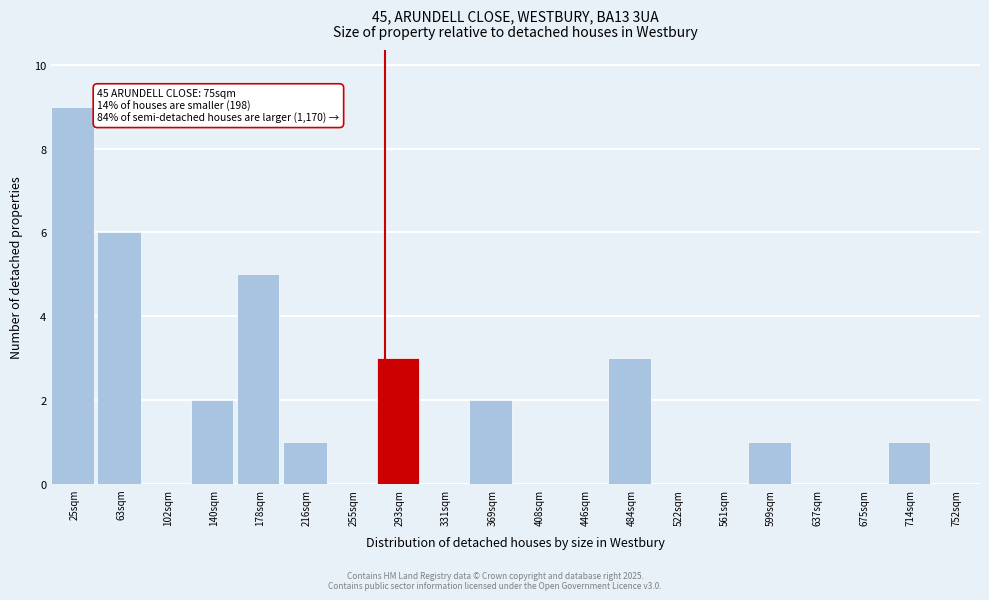

Reading left to right, list all the values displayed in this chart.

25sqm=9	63sqm=6	102sqm=0	140sqm=2	178sqm=5	216sqm=1	255sqm=0	293sqm=3	331sqm=0	369sqm=2	408sqm=0	446sqm=0	484sqm=3	522sqm=0	561sqm=0	599sqm=1	637sqm=0	675sqm=0	714sqm=1	752sqm=0